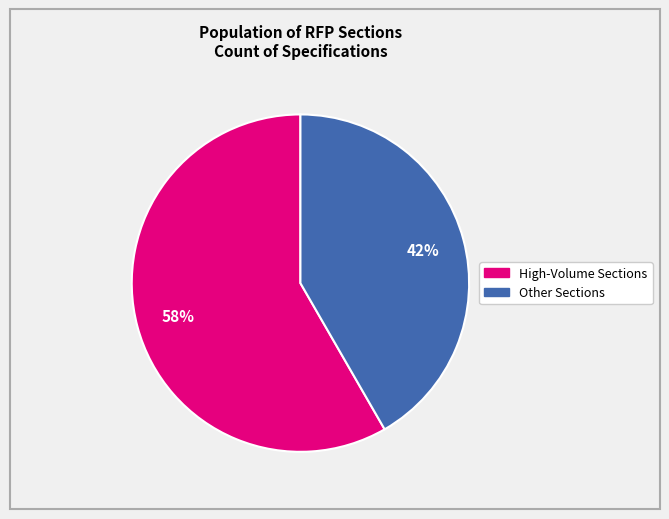

Is there a majority slice in this chart?

Yes